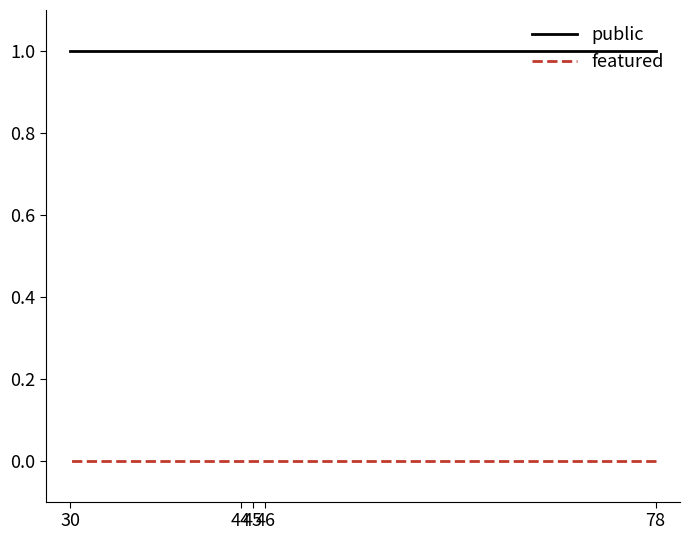

What is the total value across all series at 78?

1